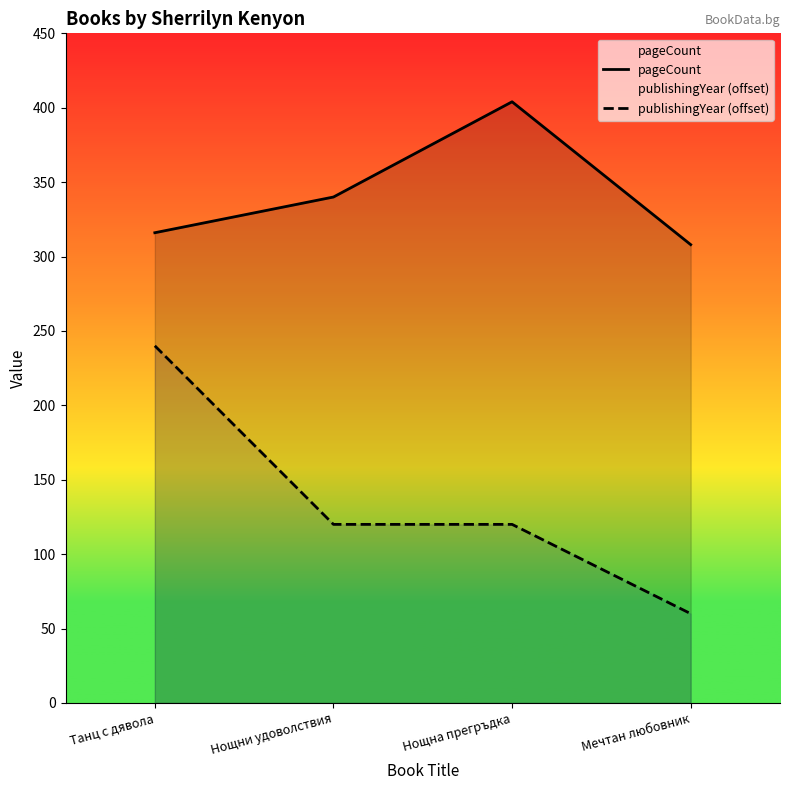

Which series has the largest total across all categories?

pageCount